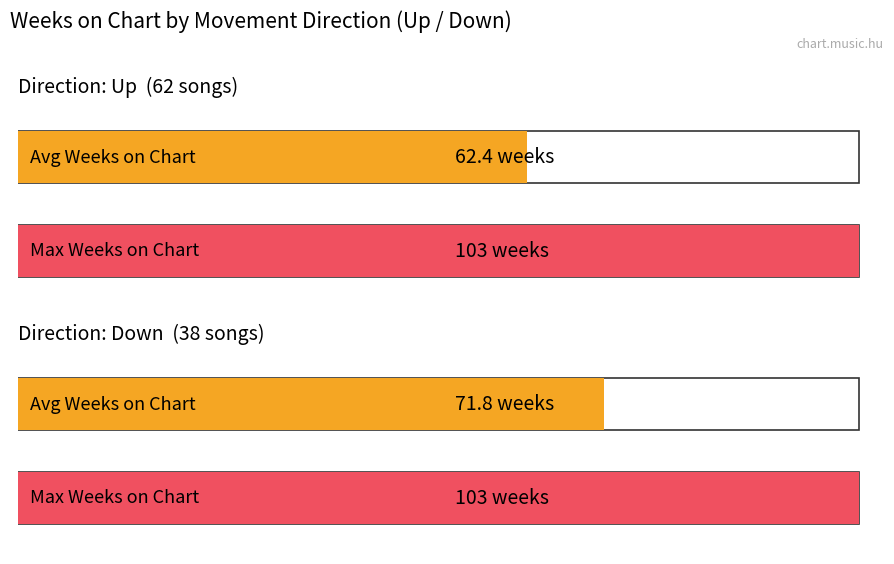

How many distinct data groups are displayed?

2